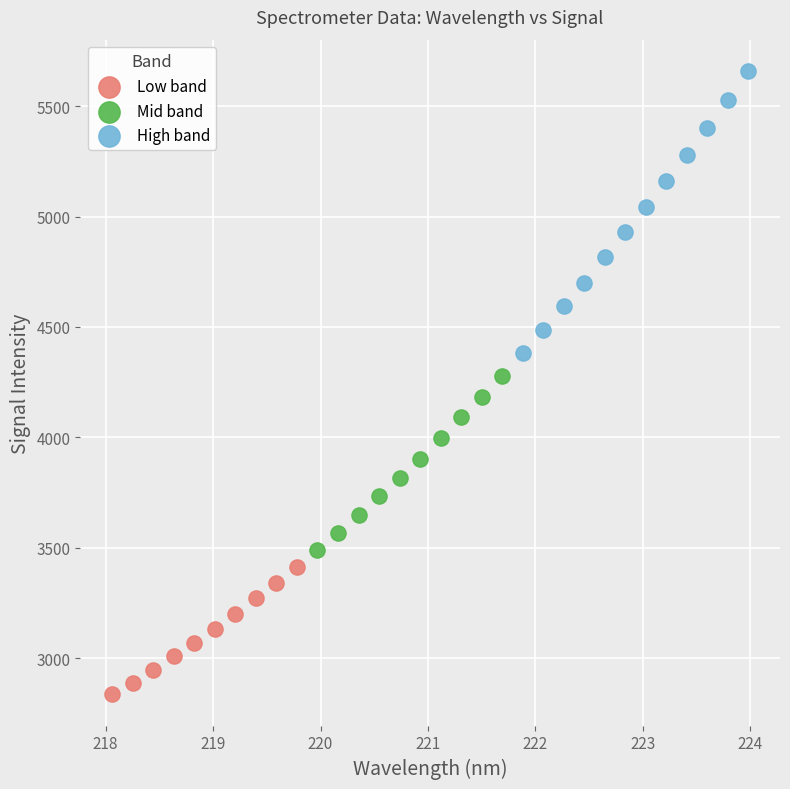

Which series contains the highest Y value?

High band